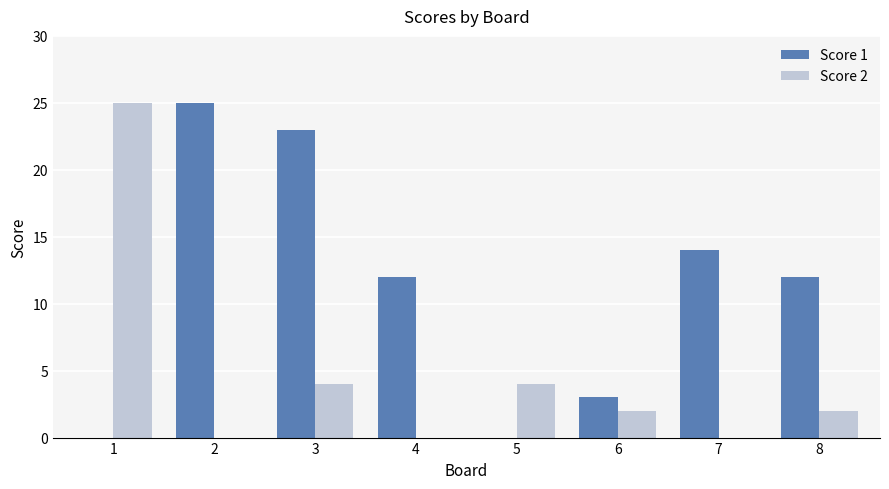

Is the value of Score 1 at 6 greater than the value of Score 2 at 7?

Yes